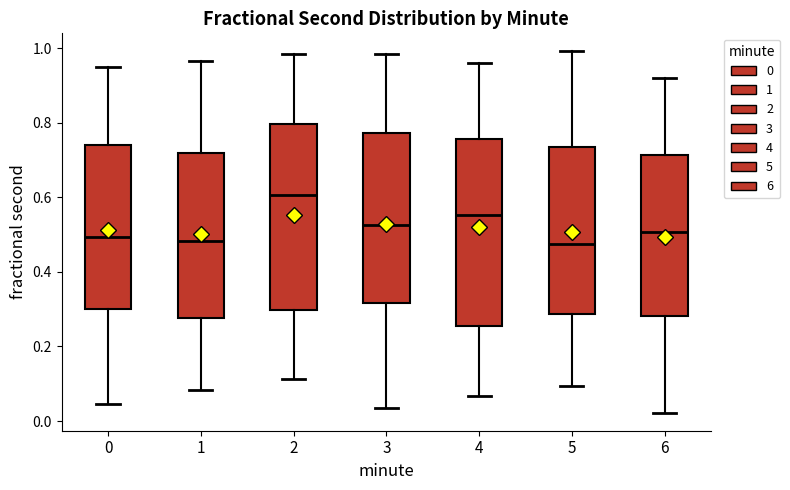

Which box has the highest median line?

2